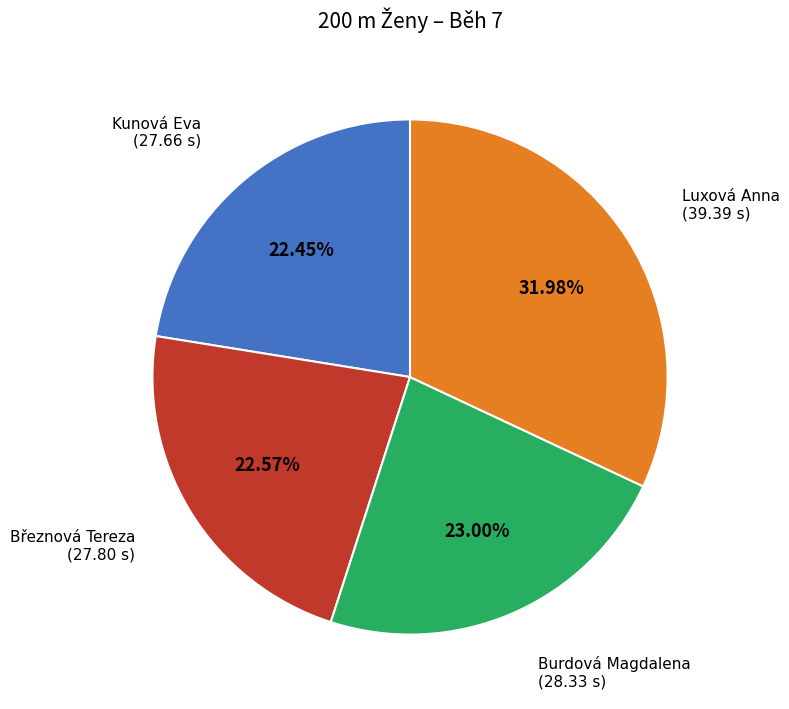

To the nearest percent, what percentage of the pie is Luxová Anna?

32%